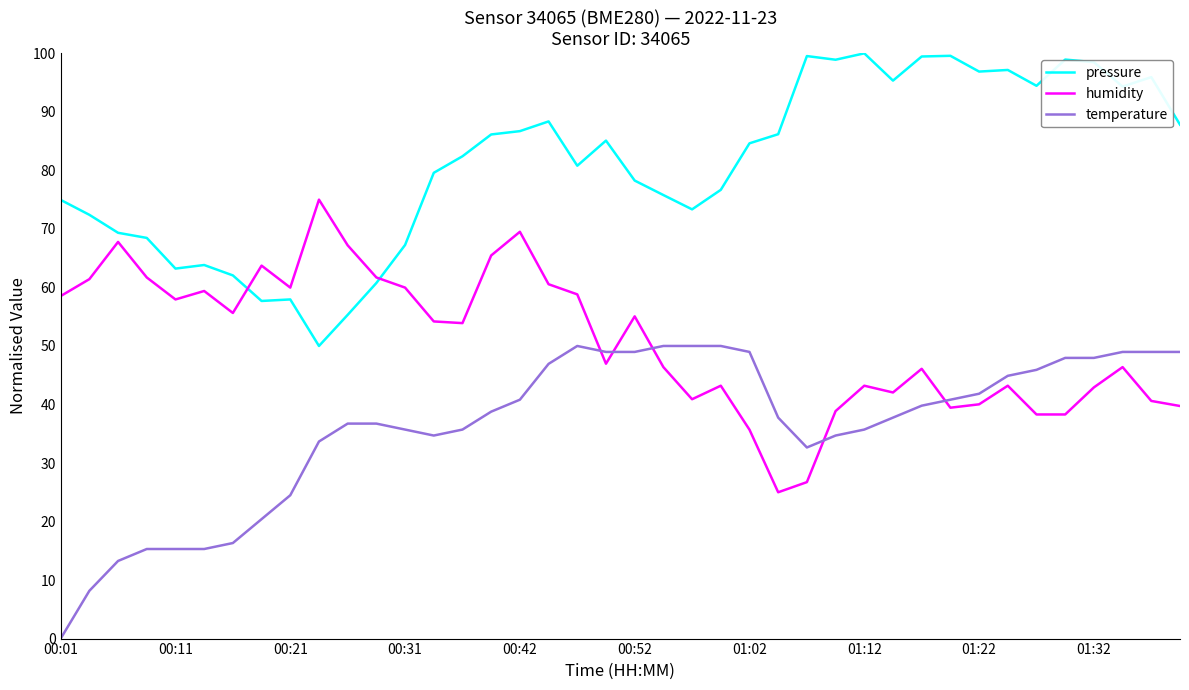

True or false: humidity has more than 1 interior local peaks.

True